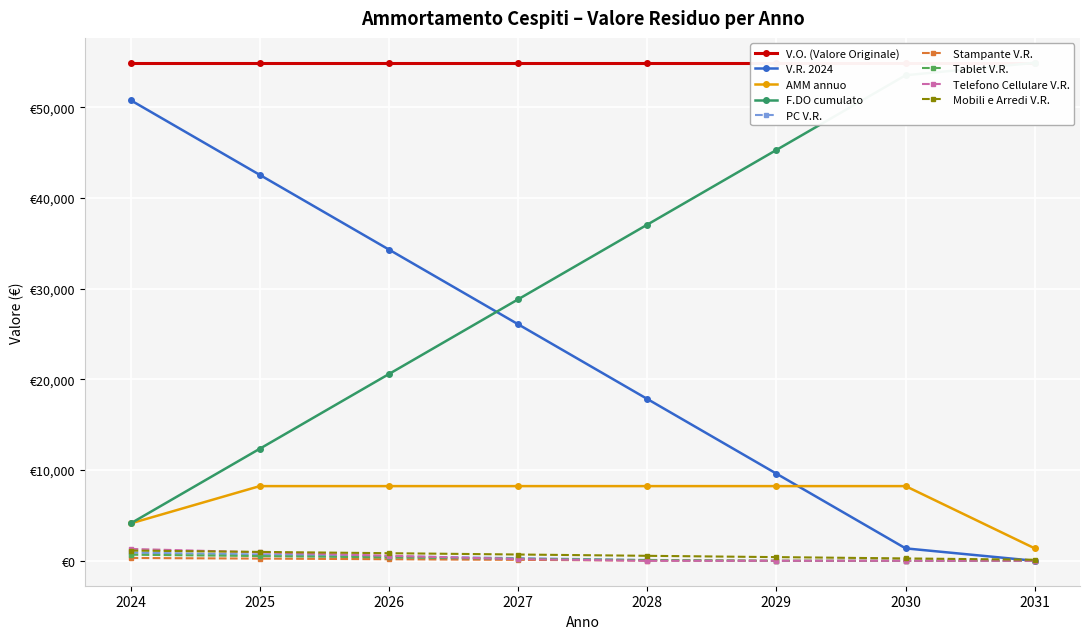

True or false: AMM annuo and F.DO cumulato cross at least once.

False